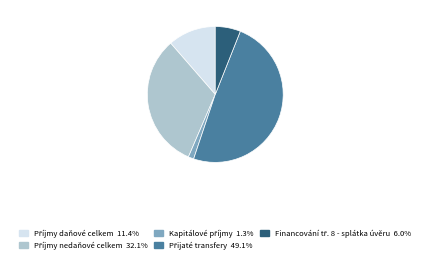

Is there a majority slice in this chart?

No